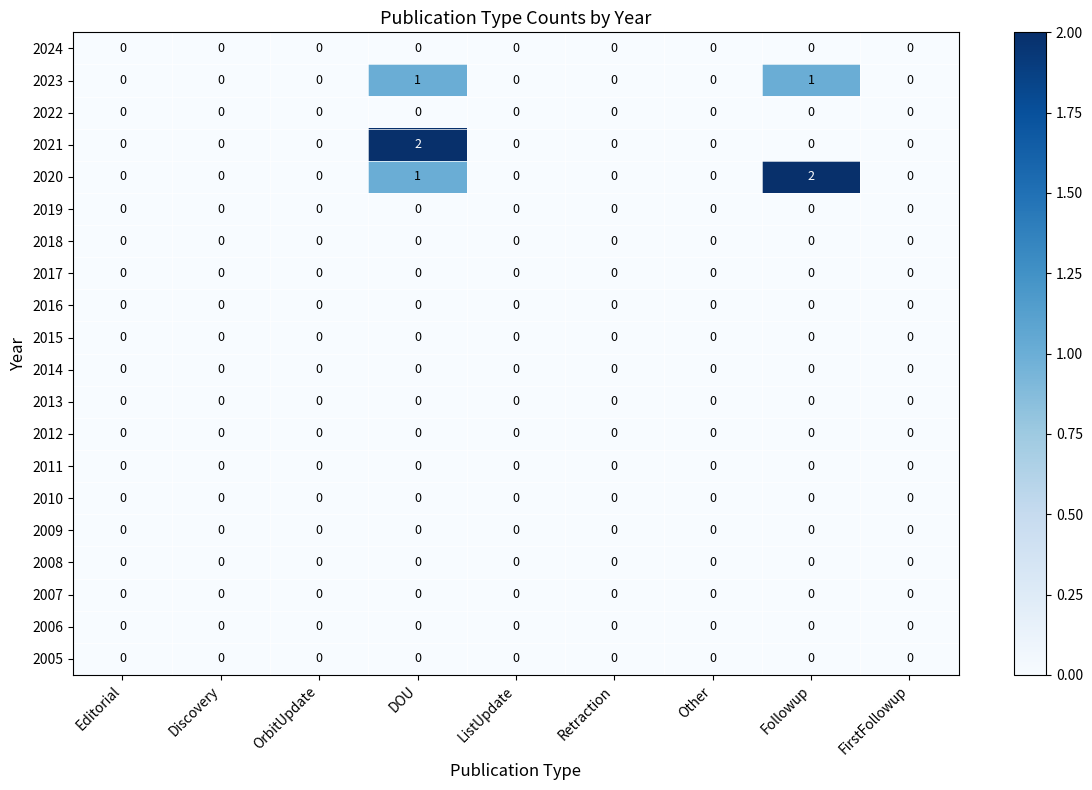

The value of 2022 at DOU is 0. True or false?

True